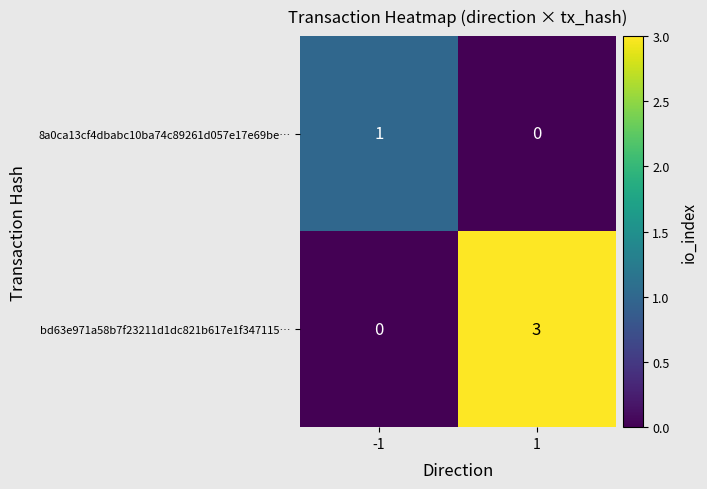

Rank the series by their average value, from highest to lowest.

bd63e971a58b7f23211d1dc821b617e1f347115…, 8a0ca13cf4dbabc10ba74c89261d057e17e69be…